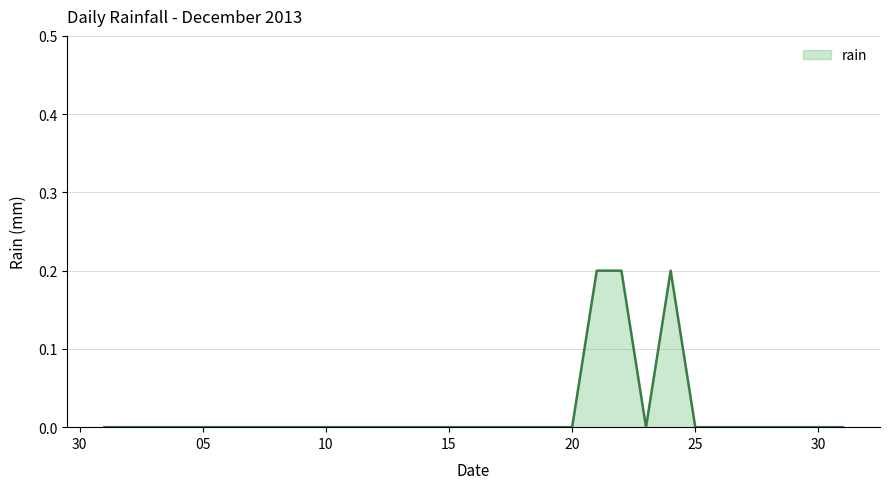

Is it true that the value at 30 is 0.0?

True